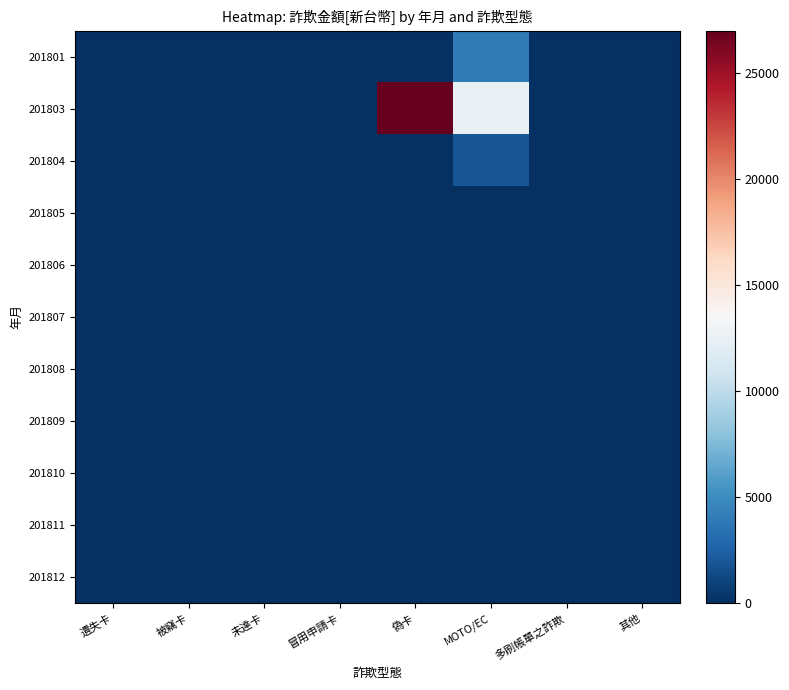

Reading right to left, what are all the values shown in this chart?

201801: 其他=0	多刷帳單之詐欺=0	MOTO/EC=4000	偽卡=0	冒用申請卡=0	未達卡=0	被竊卡=0	遺失卡=0
201803: 其他=0	多刷帳單之詐欺=0	MOTO/EC=12541	偽卡=26999	冒用申請卡=0	未達卡=0	被竊卡=0	遺失卡=0
201804: 其他=0	多刷帳單之詐欺=0	MOTO/EC=1800	偽卡=0	冒用申請卡=0	未達卡=0	被竊卡=0	遺失卡=0
201805: 其他=0	多刷帳單之詐欺=0	MOTO/EC=0	偽卡=0	冒用申請卡=0	未達卡=0	被竊卡=0	遺失卡=0
201806: 其他=0	多刷帳單之詐欺=0	MOTO/EC=0	偽卡=0	冒用申請卡=0	未達卡=0	被竊卡=0	遺失卡=0
201807: 其他=0	多刷帳單之詐欺=0	MOTO/EC=0	偽卡=0	冒用申請卡=0	未達卡=0	被竊卡=0	遺失卡=0
201808: 其他=0	多刷帳單之詐欺=0	MOTO/EC=0	偽卡=0	冒用申請卡=0	未達卡=0	被竊卡=0	遺失卡=0
201809: 其他=0	多刷帳單之詐欺=0	MOTO/EC=0	偽卡=0	冒用申請卡=0	未達卡=0	被竊卡=0	遺失卡=0
201810: 其他=0	多刷帳單之詐欺=0	MOTO/EC=0	偽卡=0	冒用申請卡=0	未達卡=0	被竊卡=0	遺失卡=0
201811: 其他=0	多刷帳單之詐欺=0	MOTO/EC=0	偽卡=0	冒用申請卡=0	未達卡=0	被竊卡=0	遺失卡=0
201812: 其他=0	多刷帳單之詐欺=0	MOTO/EC=0	偽卡=0	冒用申請卡=0	未達卡=0	被竊卡=0	遺失卡=0